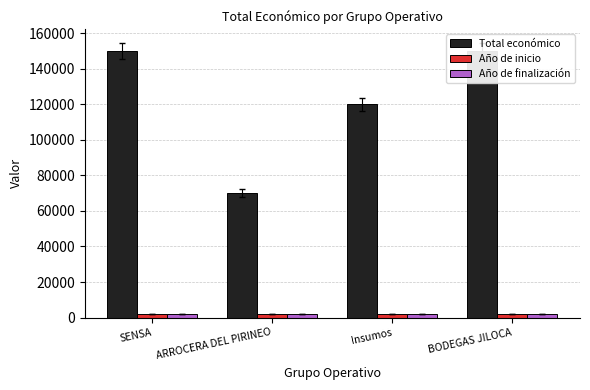

What is the smallest value displayed?

2023